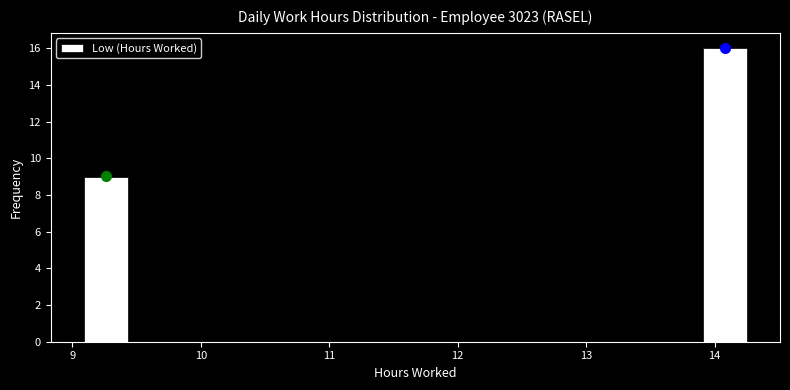

Read against the x-axis, roughly where is the centre of the tallest bar?

14.1